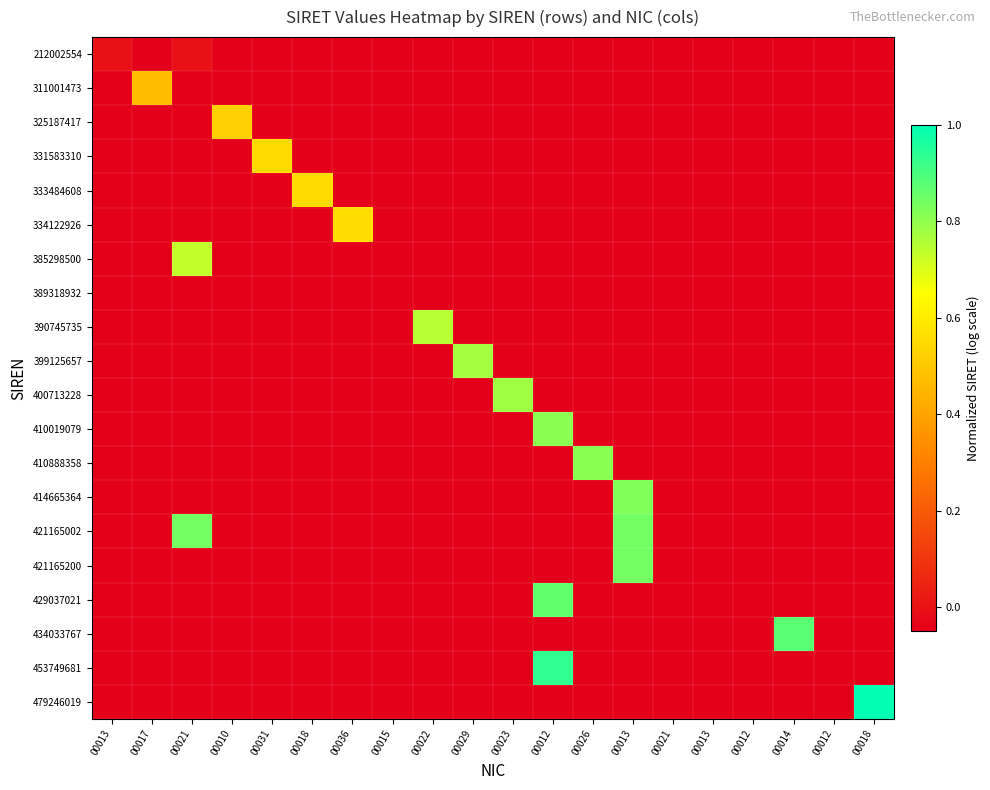

Between 00022 and 00029, which series saw the biggest shift?

399125657